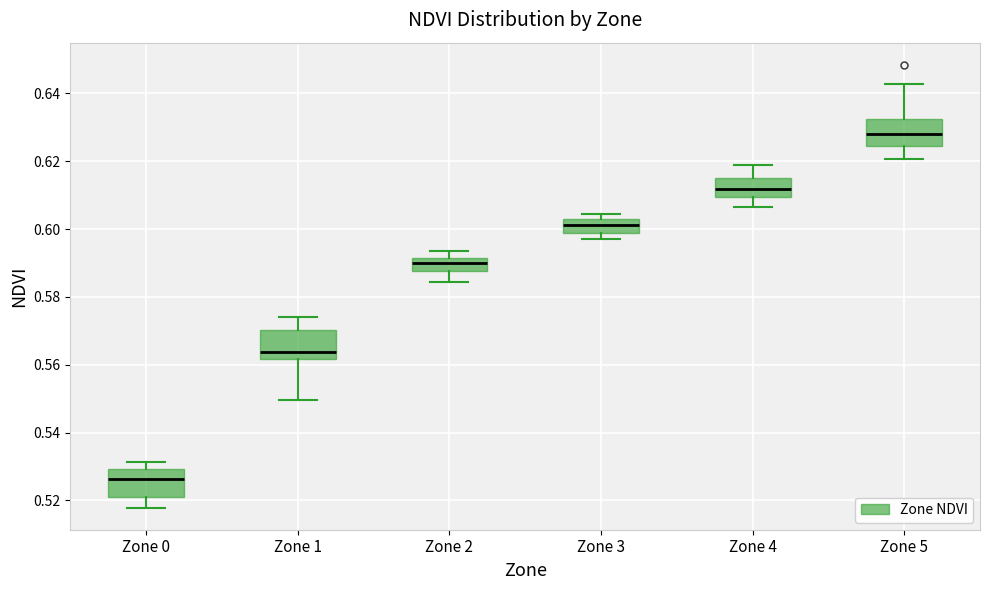

Reading left to right, transcribe this box plot: for each box, give where its median line is, the range the box spans, and where its two whiskers end, as read against the y-axis. The values are not printed on the chart, so give them approximately, as read against the axis.

Zone 0: median 0.526, box 0.522 to 0.530, whiskers 0.518 to 0.532
Zone 1: median 0.564, box 0.562 to 0.570, whiskers 0.550 to 0.574
Zone 2: median 0.590, box 0.588 to 0.592, whiskers 0.584 to 0.594
Zone 3: median 0.602 (inside the box), box 0.598 to 0.602, whiskers 0.596 to 0.604
Zone 4: median 0.612, box 0.610 to 0.614, whiskers 0.606 to 0.618
Zone 5: median 0.628, box 0.624 to 0.632, whiskers 0.620 to 0.642